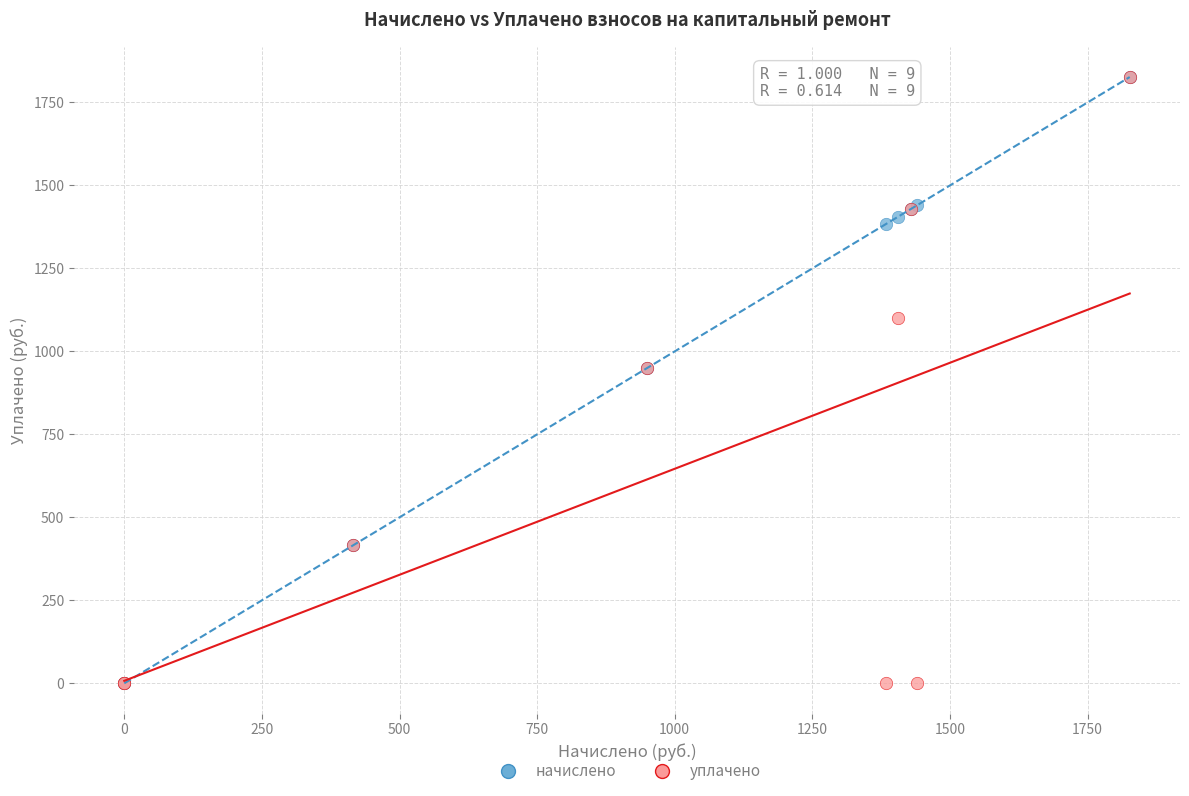

What are all the series names shown in the legend?

начислено, уплачено